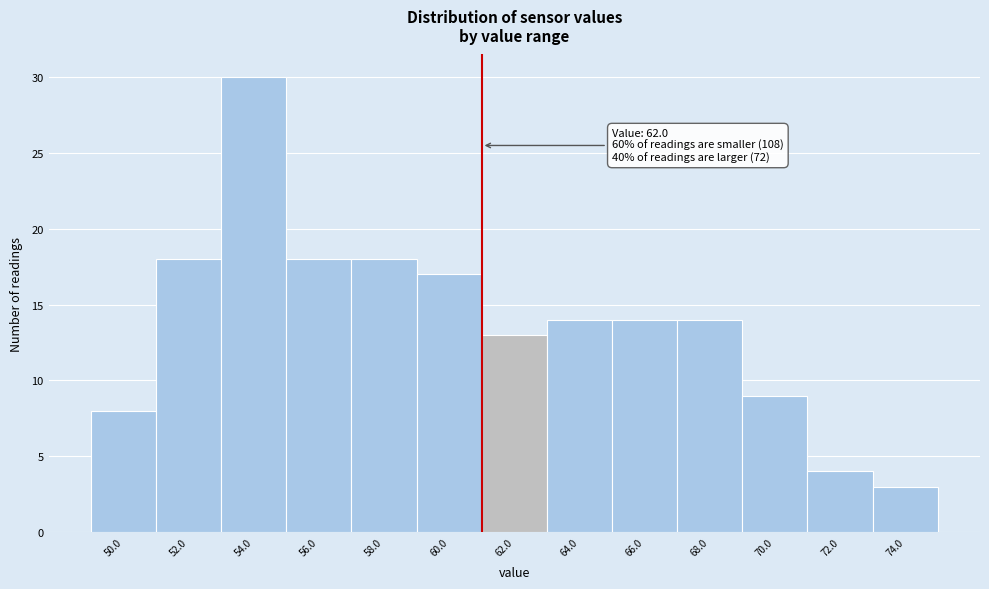

Reading left to right, extract all data points from this chart.

8	18	30	18	18	17	13	14	14	14	9	4	3